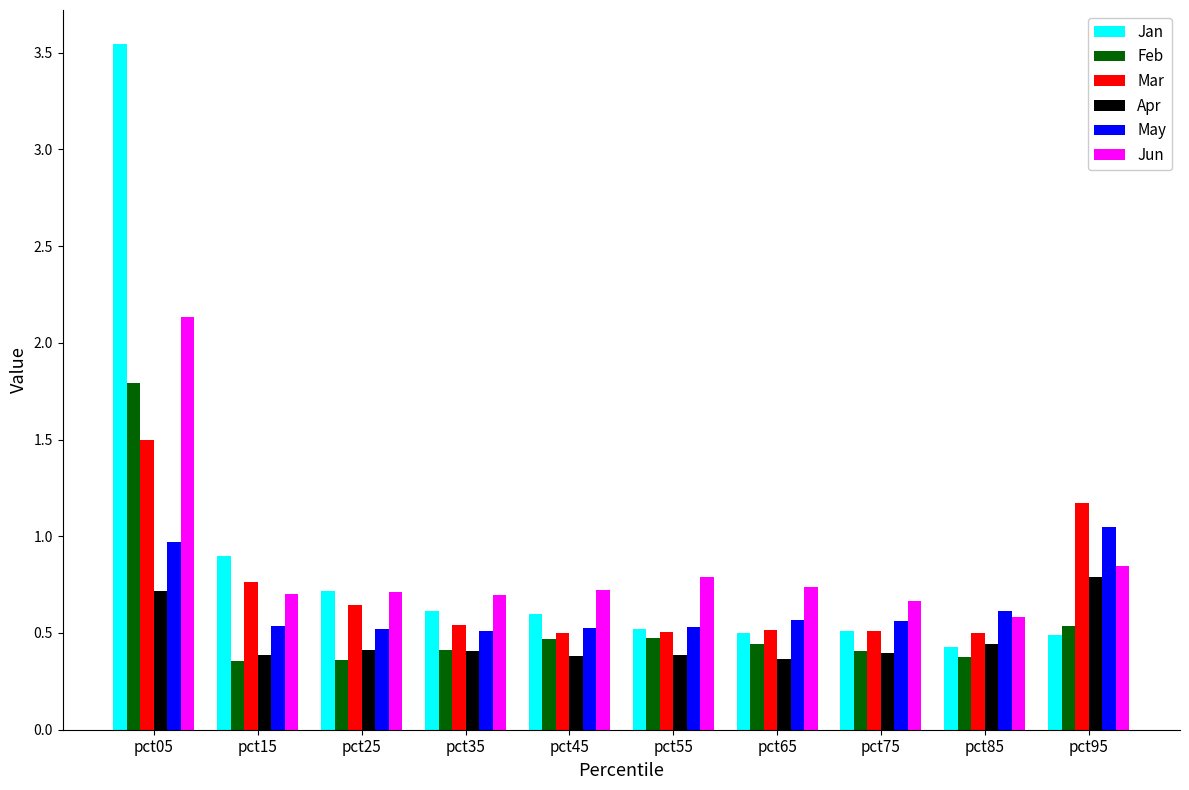

What is the difference between the highest and lowest values at pct35?

0.3